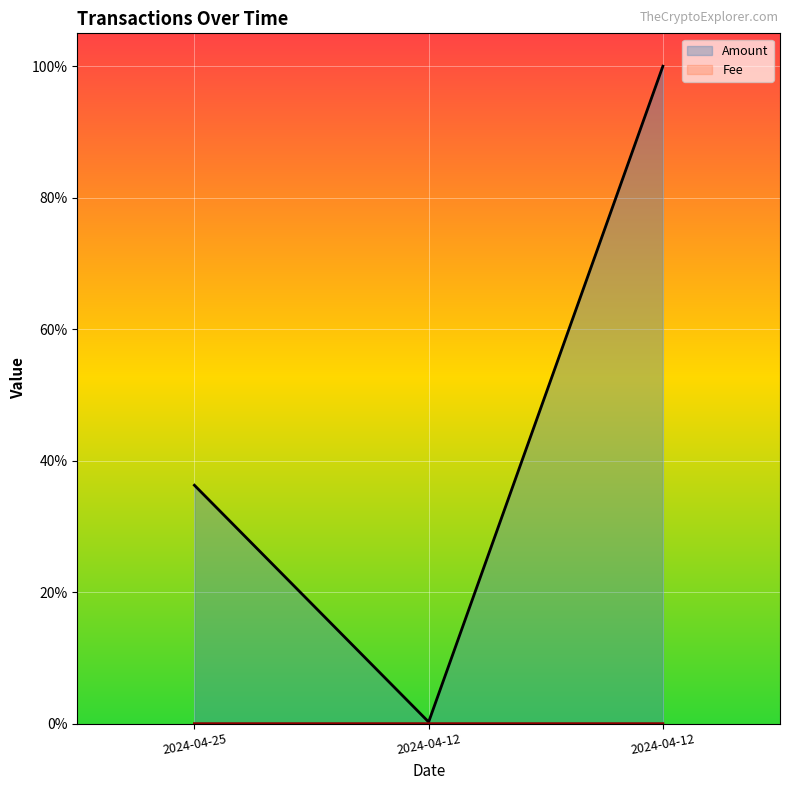

The Fee series shows 0.0 at 2024-04-12. True or false?

False